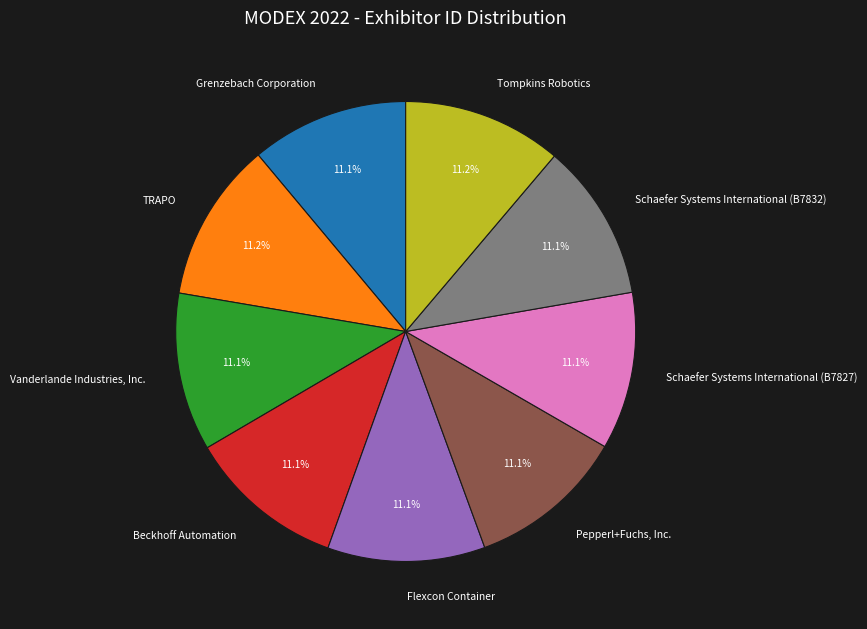

To the nearest percent, what is the combined percentage of Schaefer Systems International (B7827) and Flexcon Container?

22%